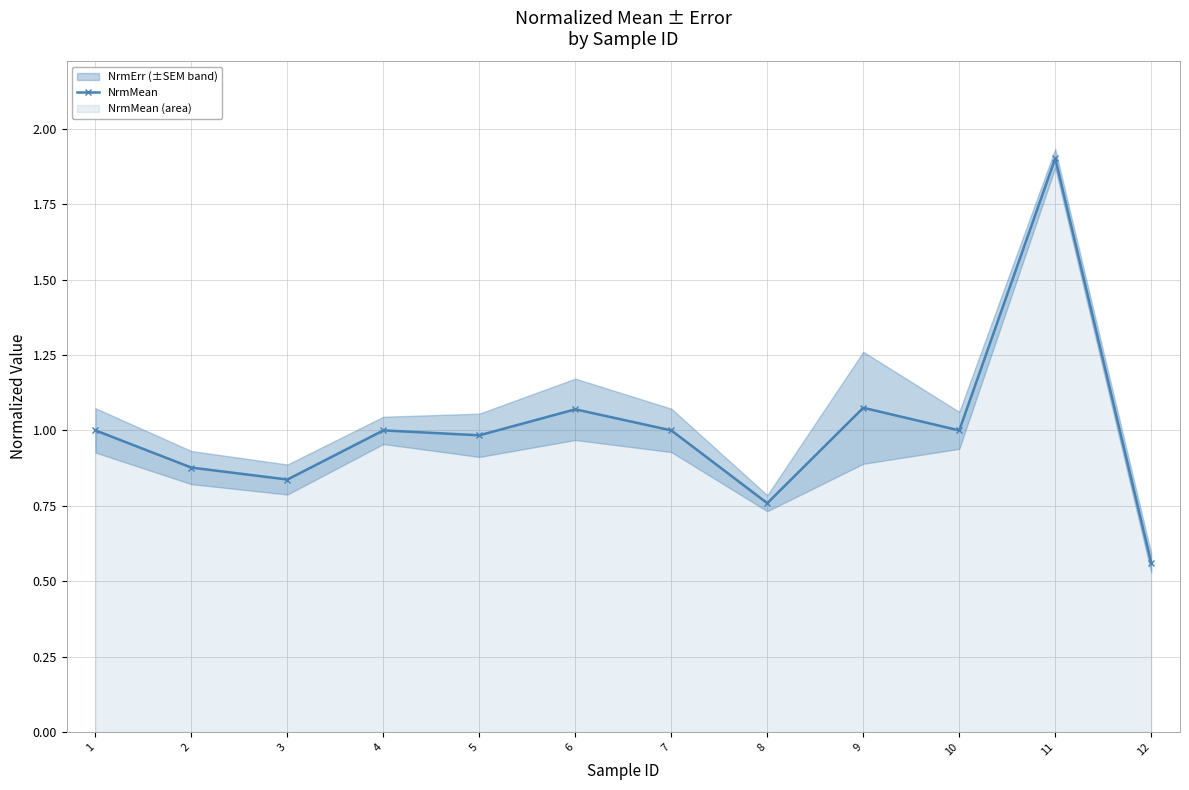

Does the chart display data point markers on the line(s)?

Yes